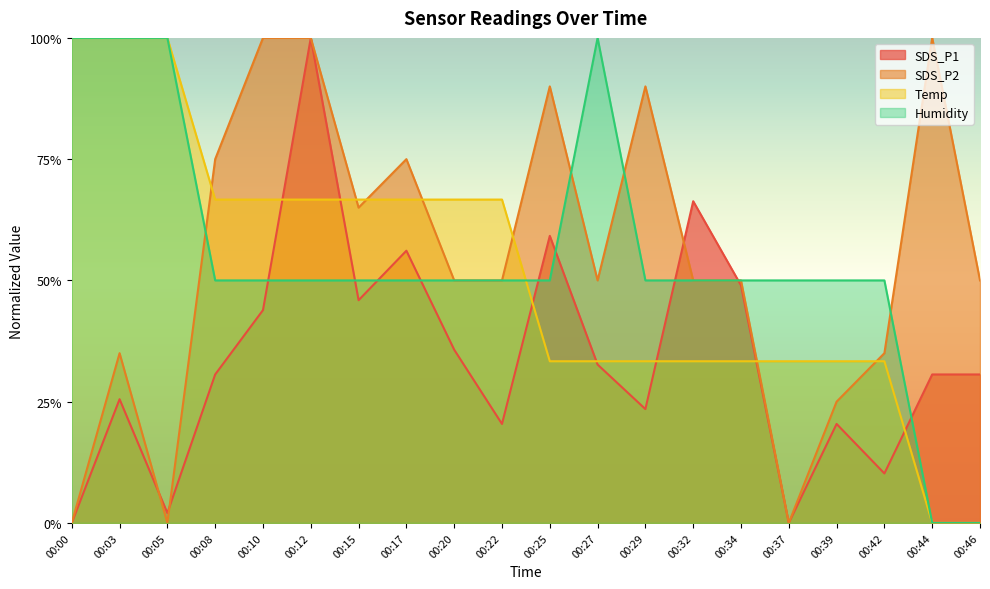

After their last crossing, which series has the higher values: SDS_P1 or Temp?

SDS_P1